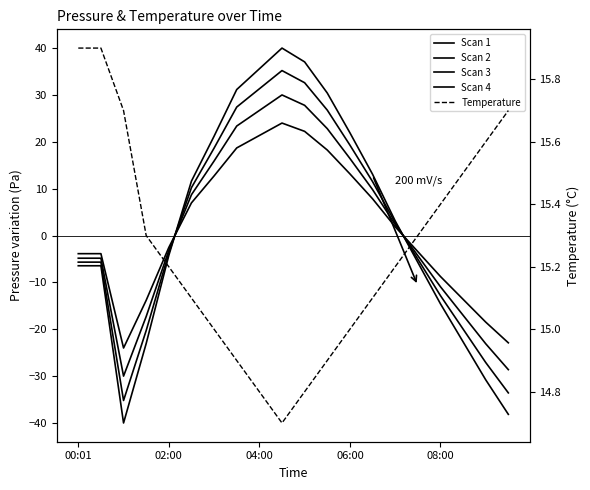

What is the difference between the second highest and minimum values in the Scan 3 series?

67.8